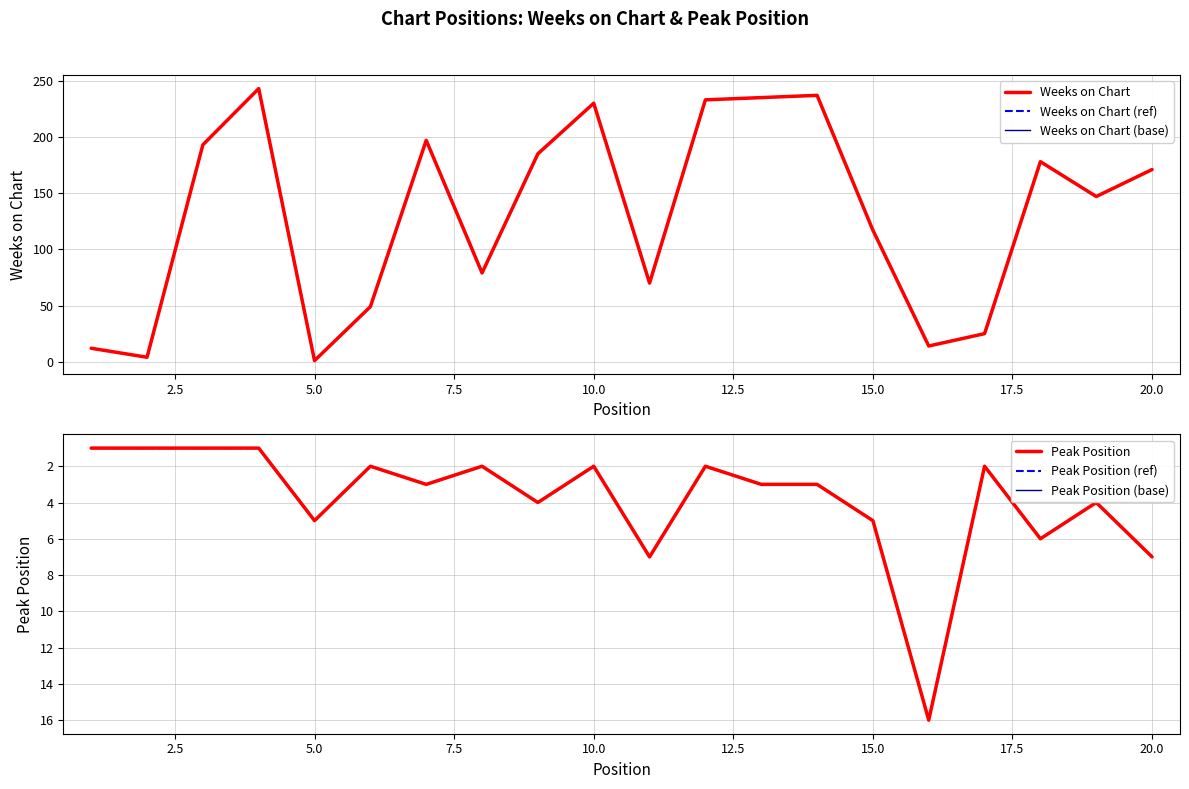

Rank the series by their maximum value, from highest to lowest.

Weeks on Chart, Weeks on Chart (ref), Weeks on Chart (base), Peak Position, Peak Position (ref), Peak Position (base)